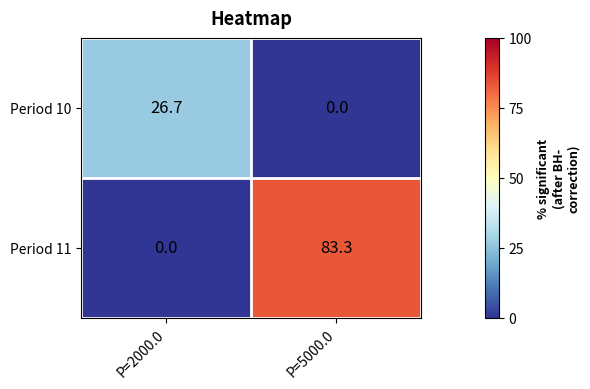

At which label does Period 11 reach its minimum?

P=2000.0